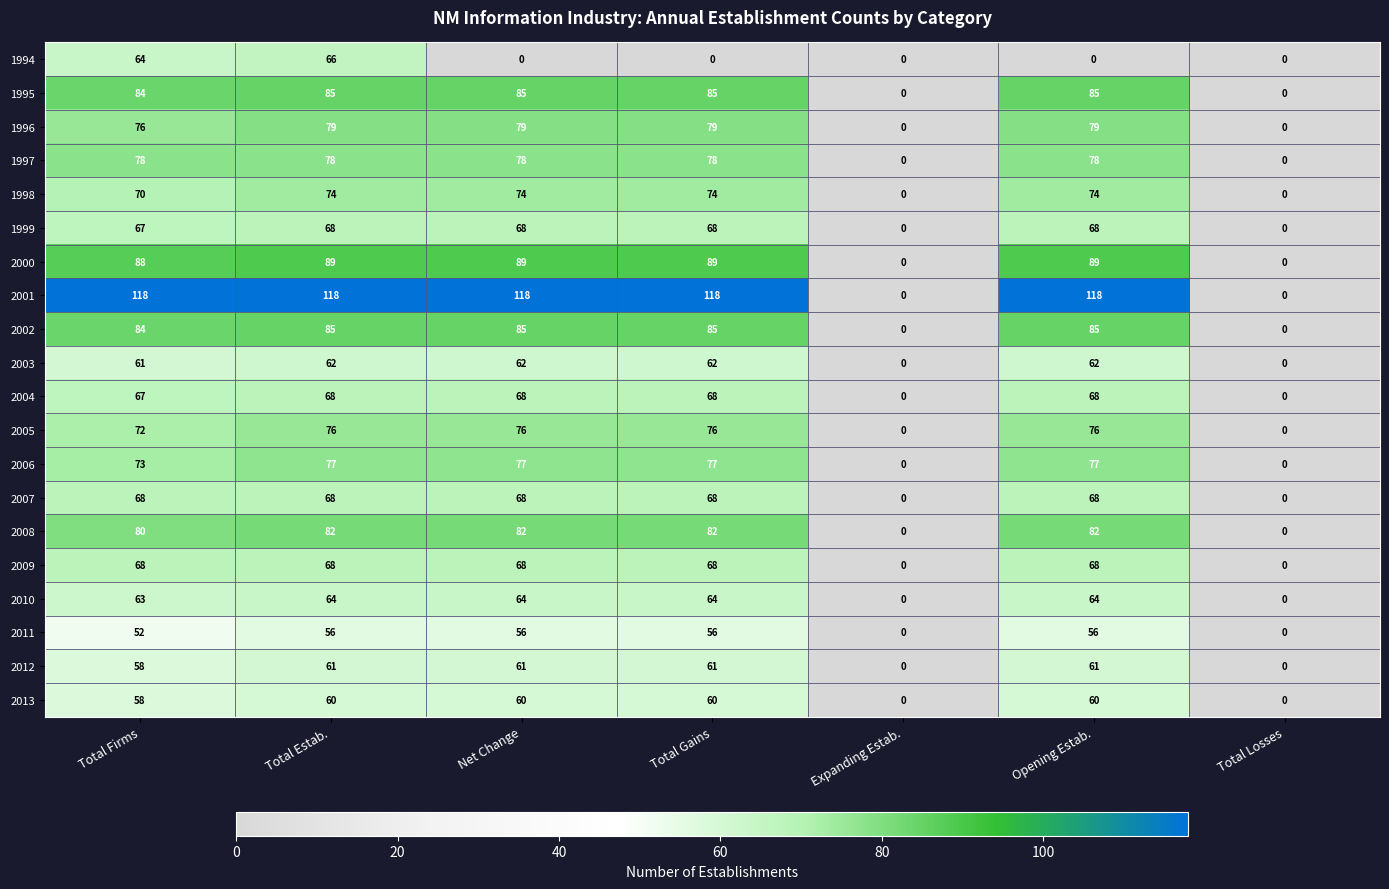

Is it true that 1999 equals 26 at Total Gains?

False